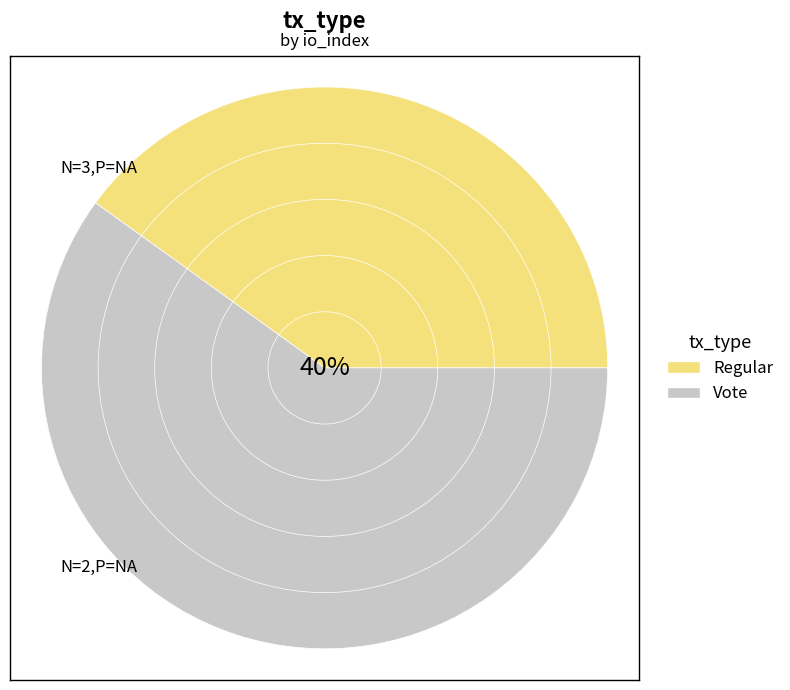

Combined, what portion of the pie is Regular and Vote?

100.0%